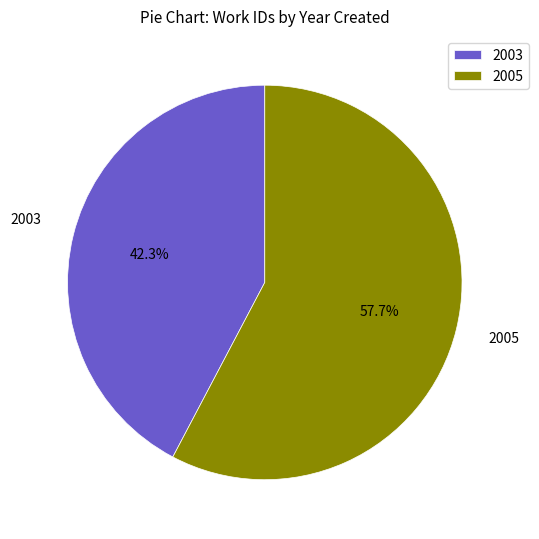

How many segments does this pie chart have?

2